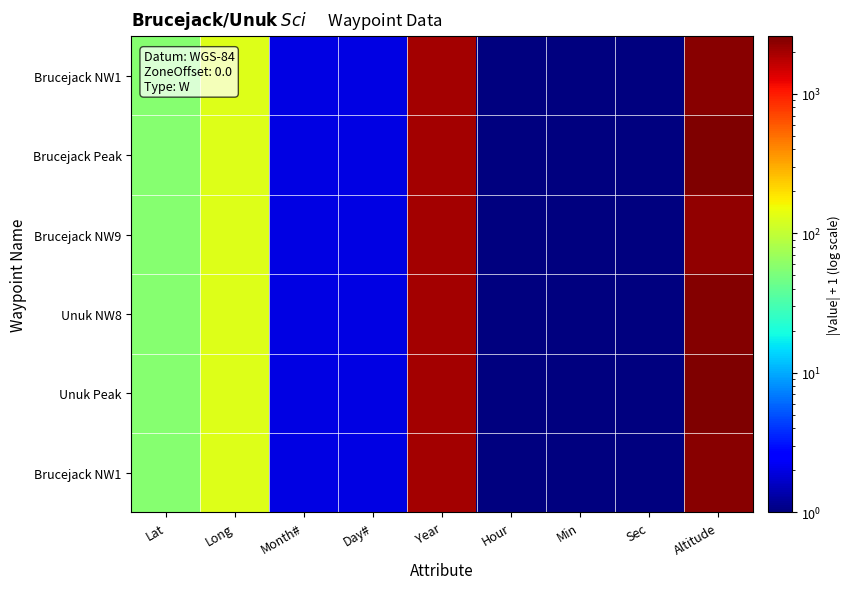

At how many categories does at least one series exceed 792?

2